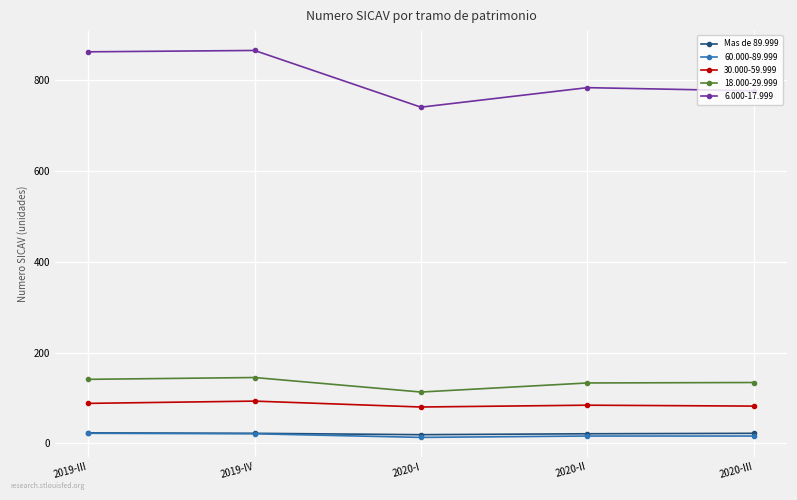

True or false: 18.000-29.999 has more than 2 interior local peaks.

False